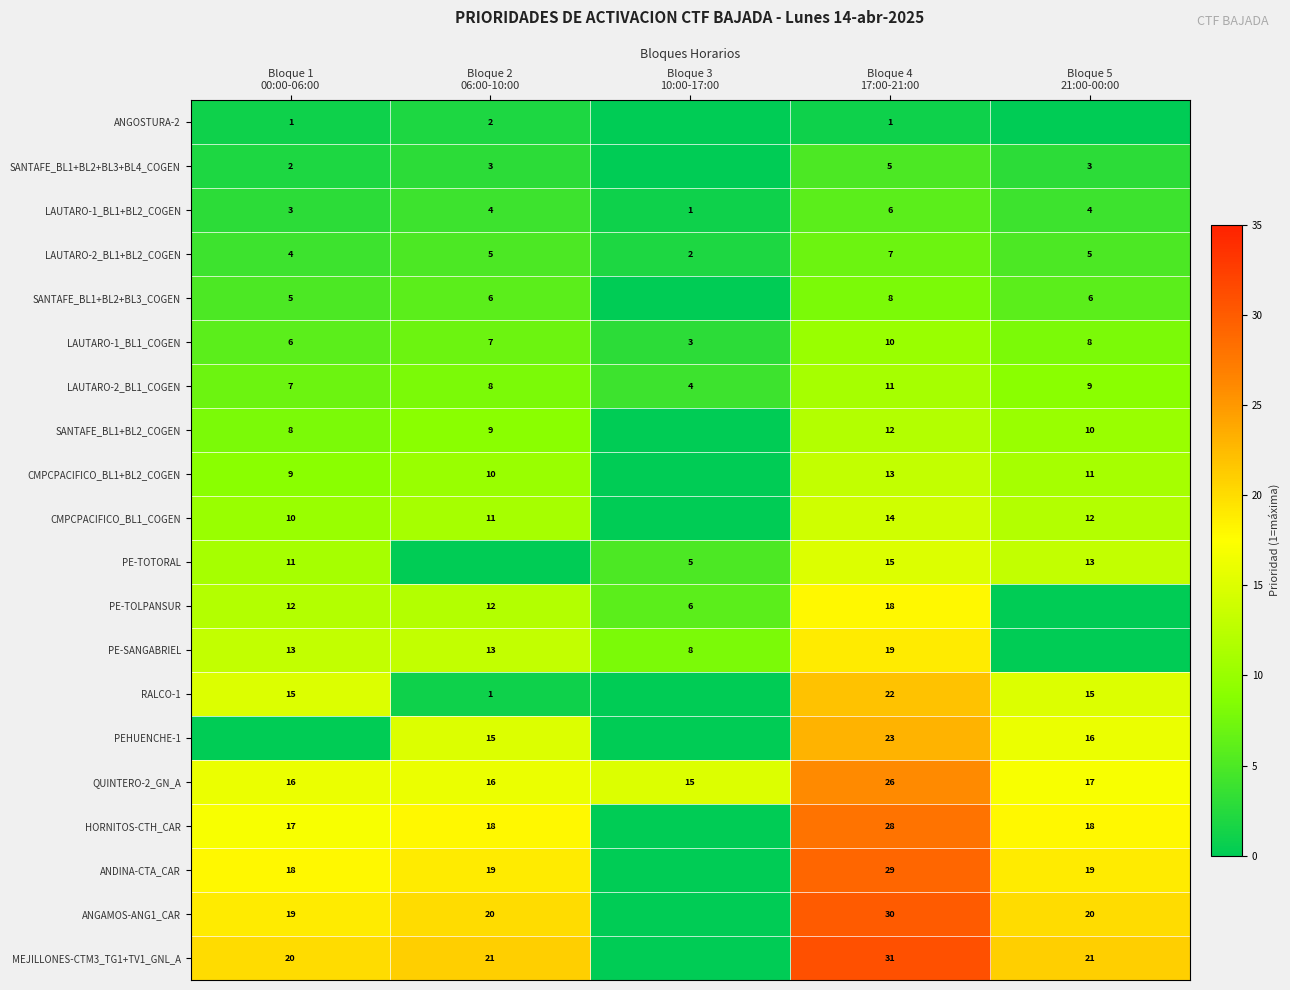

How many data points in LAUTARO-1_BL1+BL2_COGEN are less than 4?

2